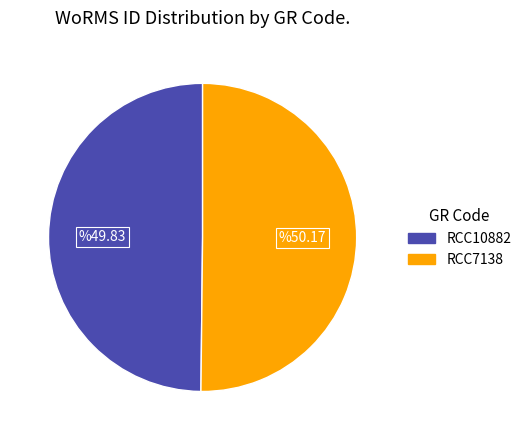

Combined, do RCC10882 and RCC7138 account for over 50%?

Yes